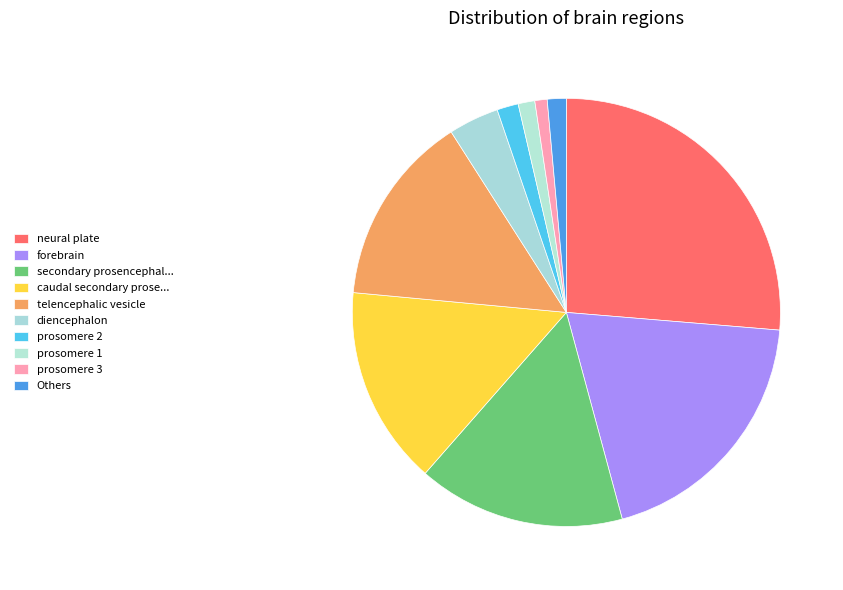

How many slices are in this pie chart?

10